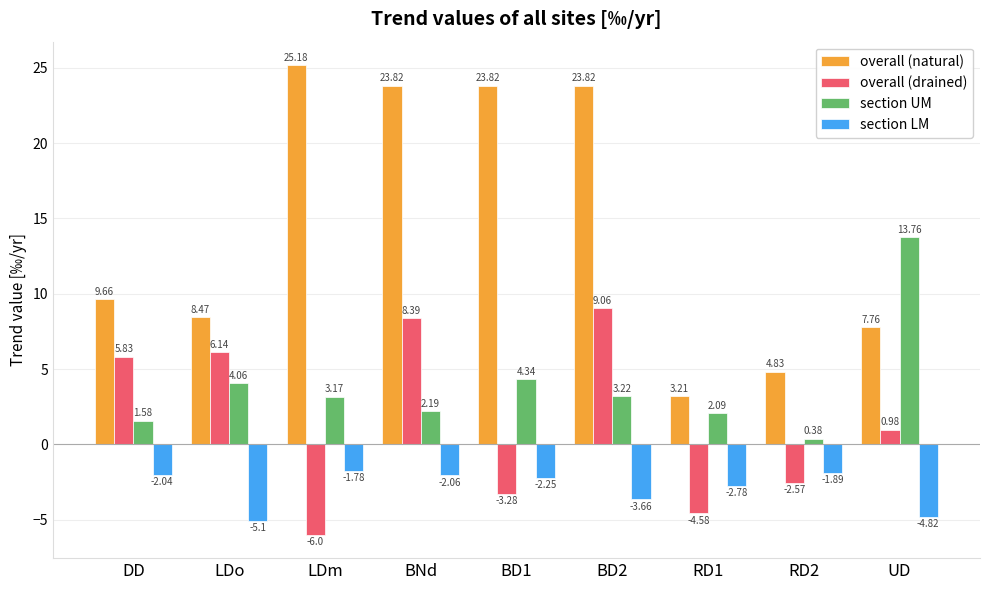

Which series has the largest range (max minus min)?

overall (natural)